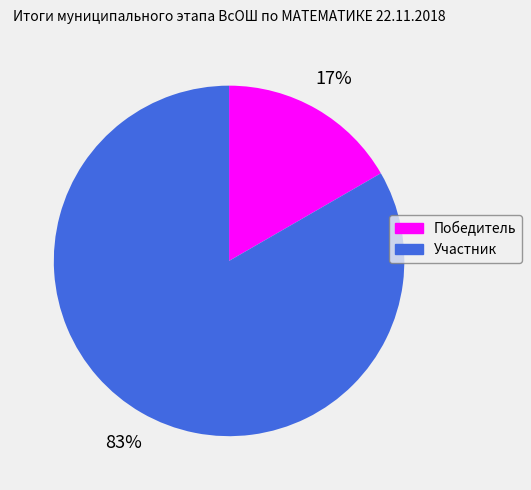

Between Участник and Победитель, which is larger?

Участник